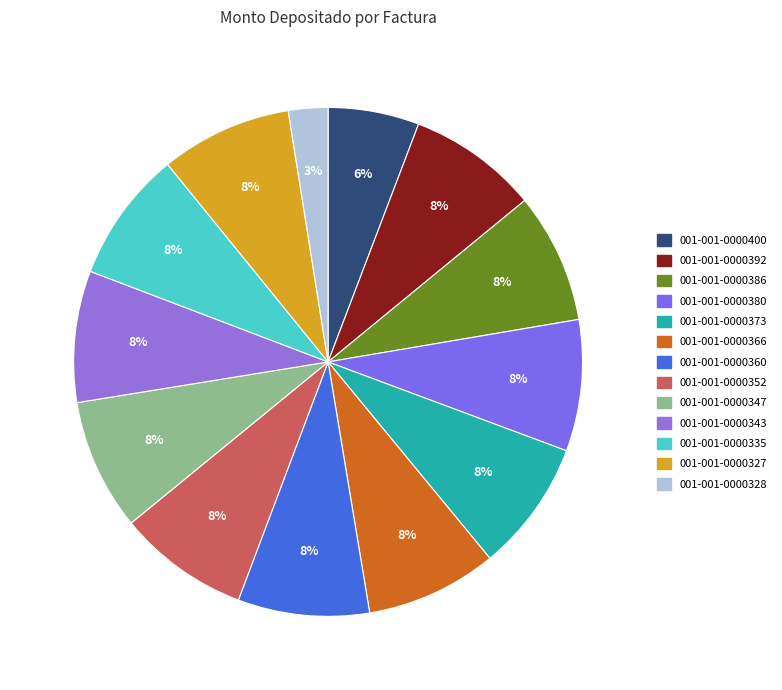

Rank the categories by value from lowest to highest.

001-001-0000328, 001-001-0000400, 001-001-0000392, 001-001-0000386, 001-001-0000380, 001-001-0000373, 001-001-0000366, 001-001-0000360, 001-001-0000352, 001-001-0000347, 001-001-0000343, 001-001-0000335, 001-001-0000327